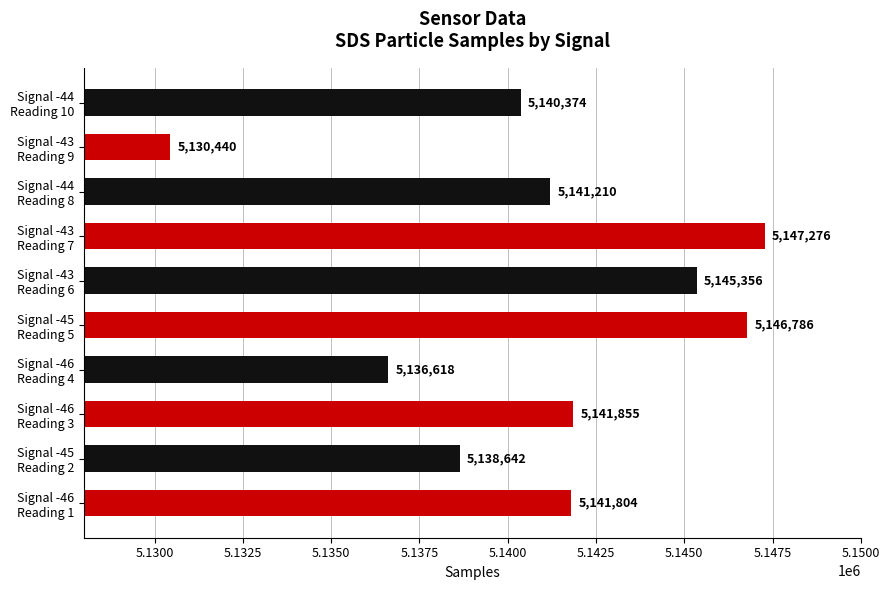

Reading top to bottom, extract all data points from this chart.

5140374	5130440	5141210	5147276	5145356	5146786	5136618	5141855	5138642	5141804